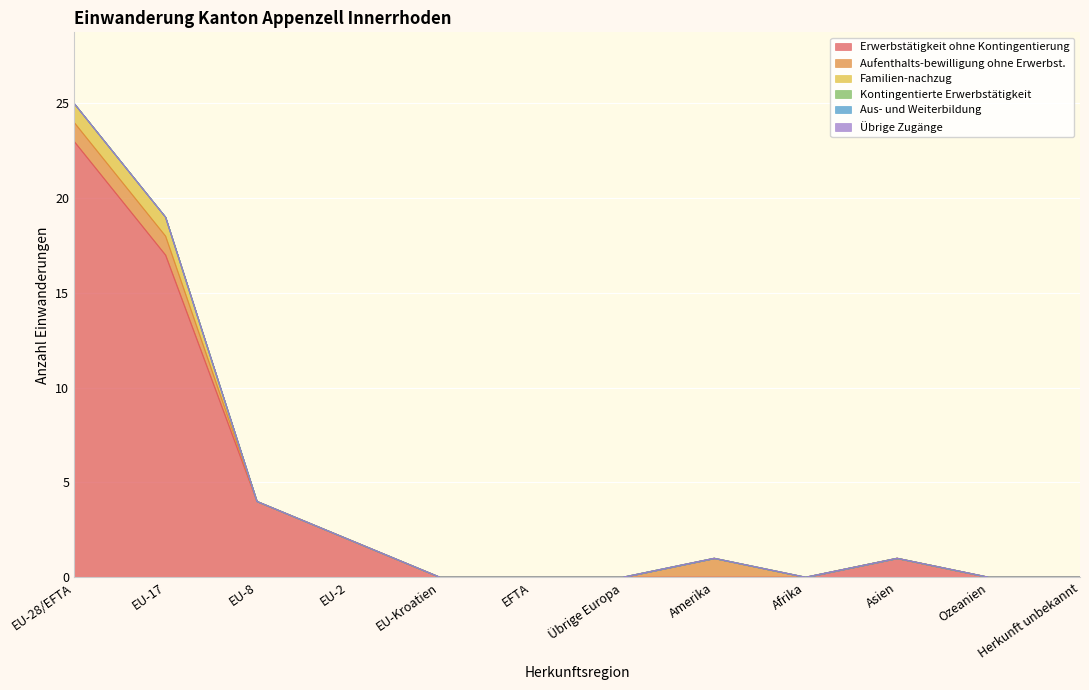

Is it true that Übrige Zugänge equals 0 at Asien?

True